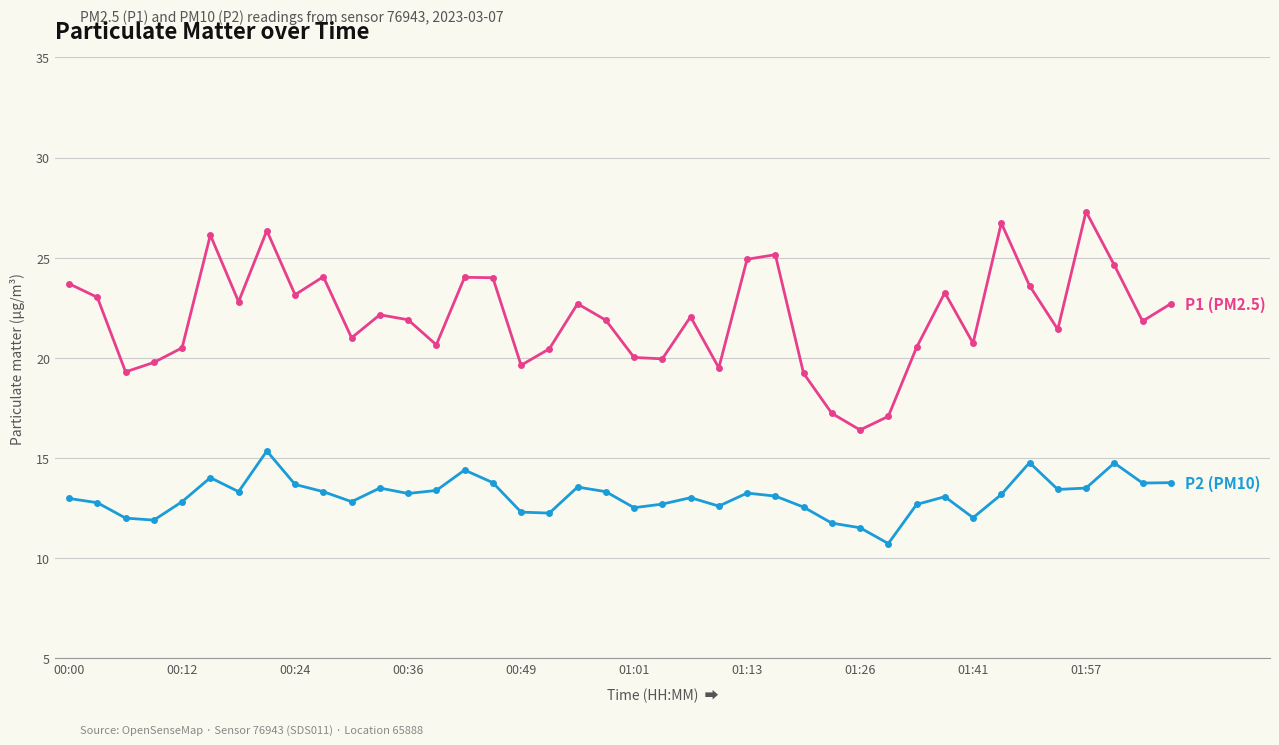

What is the minimum value shown in the chart?

10.7